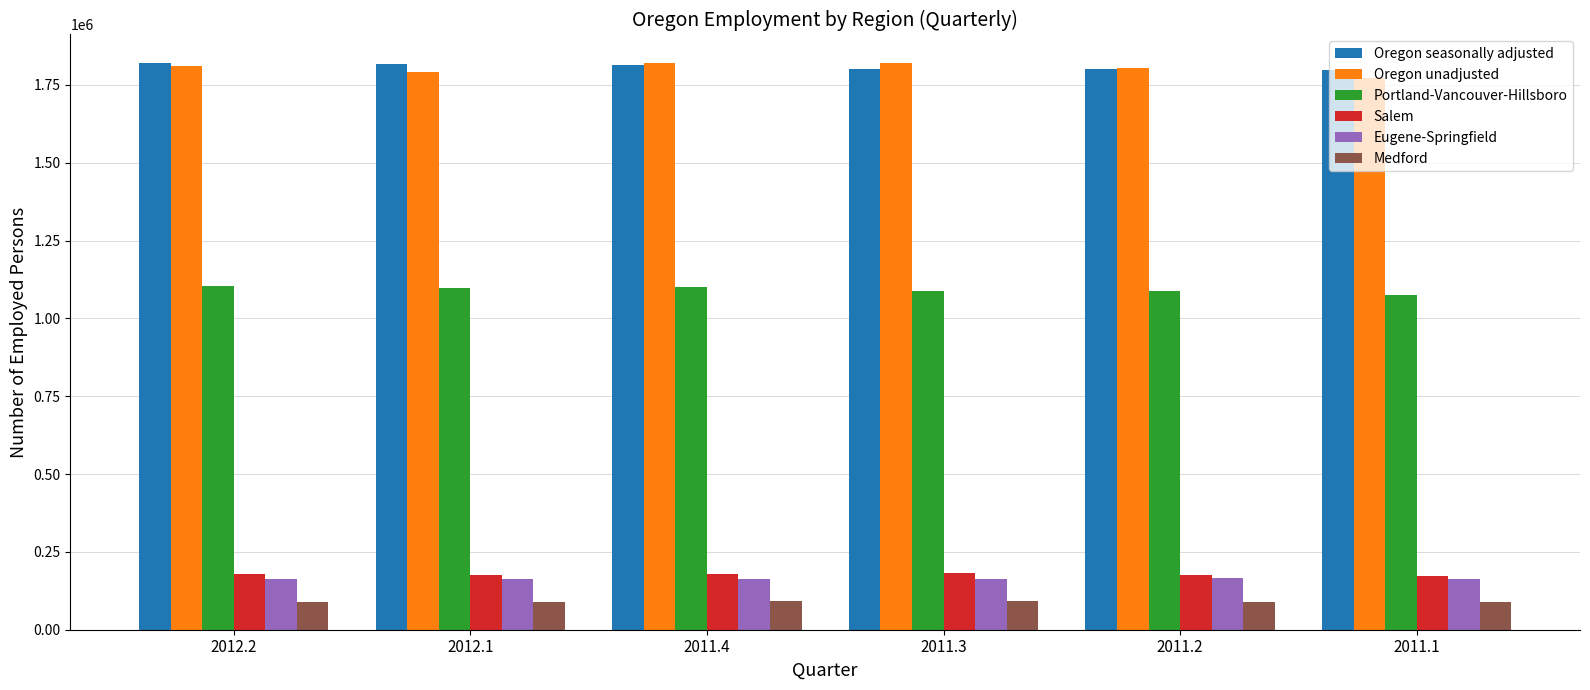

Does the chart contain stacked bars?

No